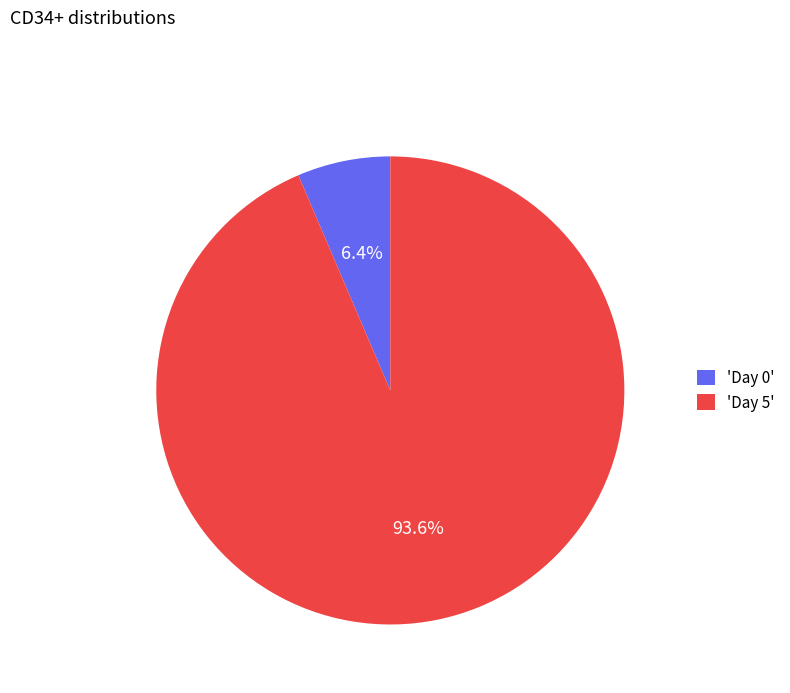

Is the sum of 'Day 5' and 'Day 0' greater than half?

Yes